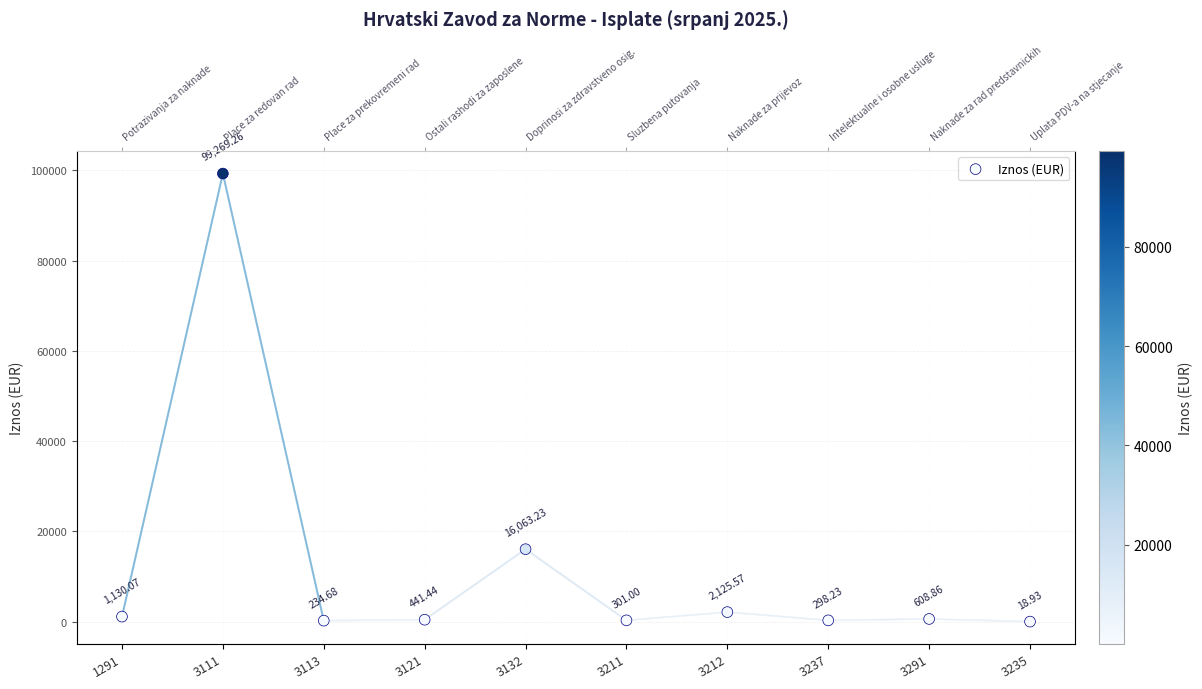

What is the change in value from 3212 to 3235?

-2106.6